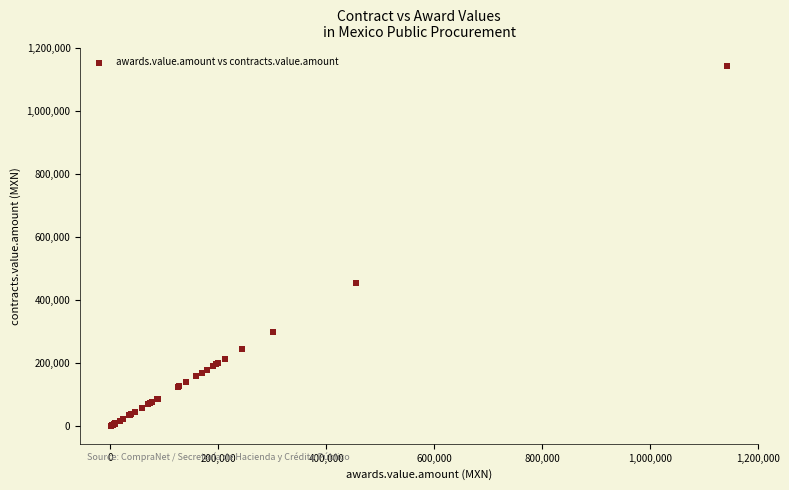

What Y value in the scatter plot is closest to 572012?

455230.0